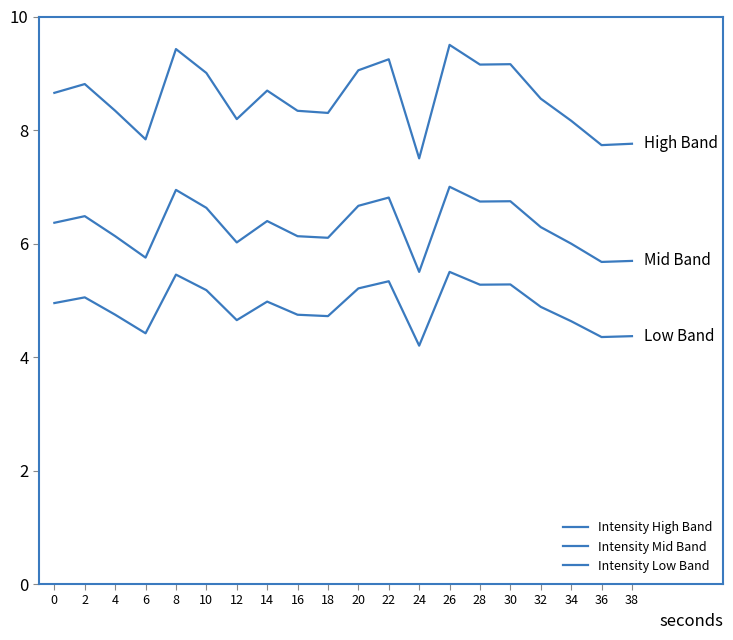

Where is Intensity High Band nearest to the value 8?

34